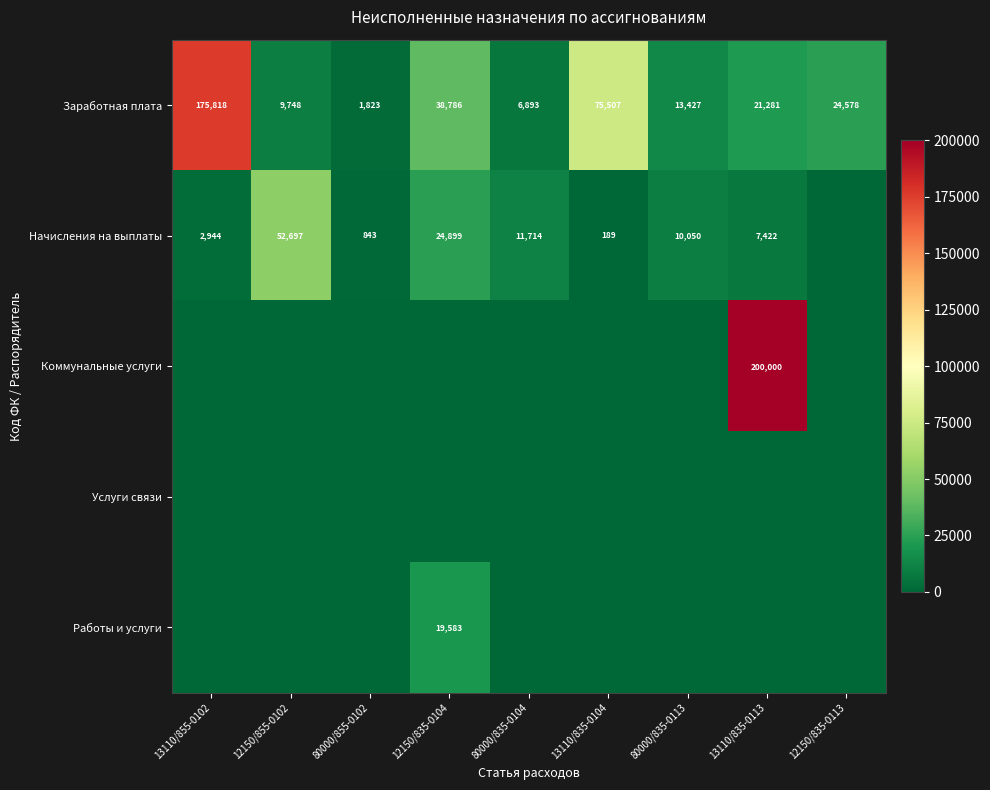

Where is Заработная плата nearest to the value 88820?

13110/835-0104